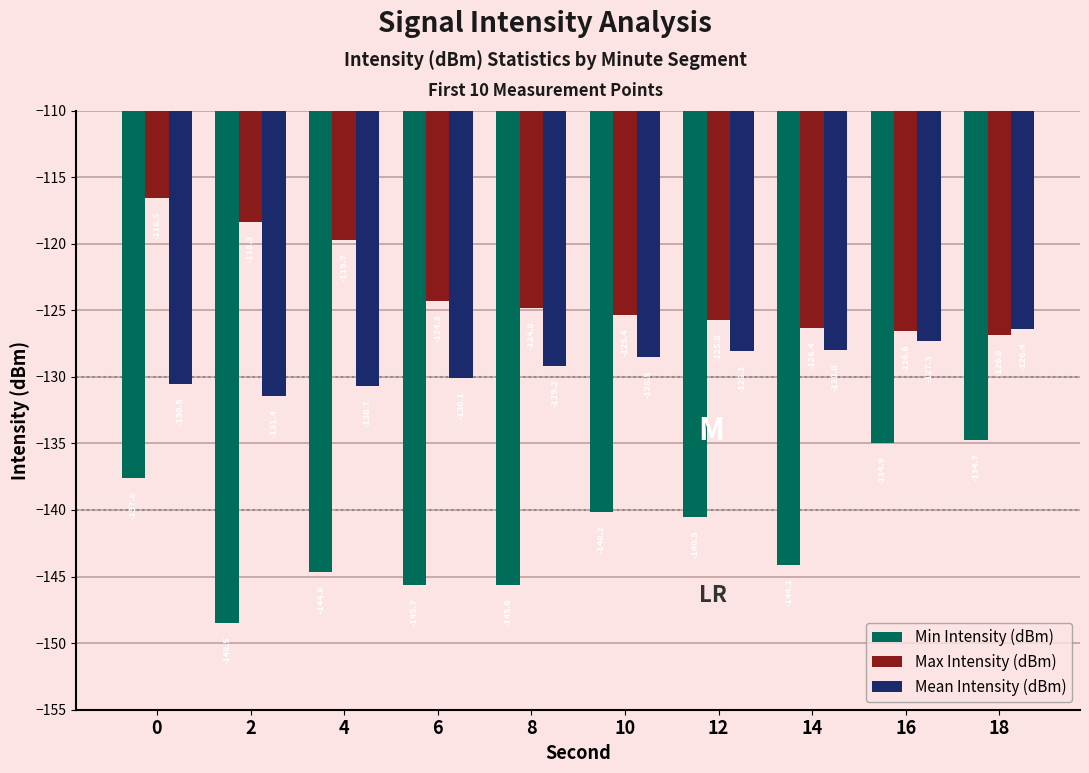

Between 4 and 16, which series saw the biggest shift?

Min Intensity (dBm)